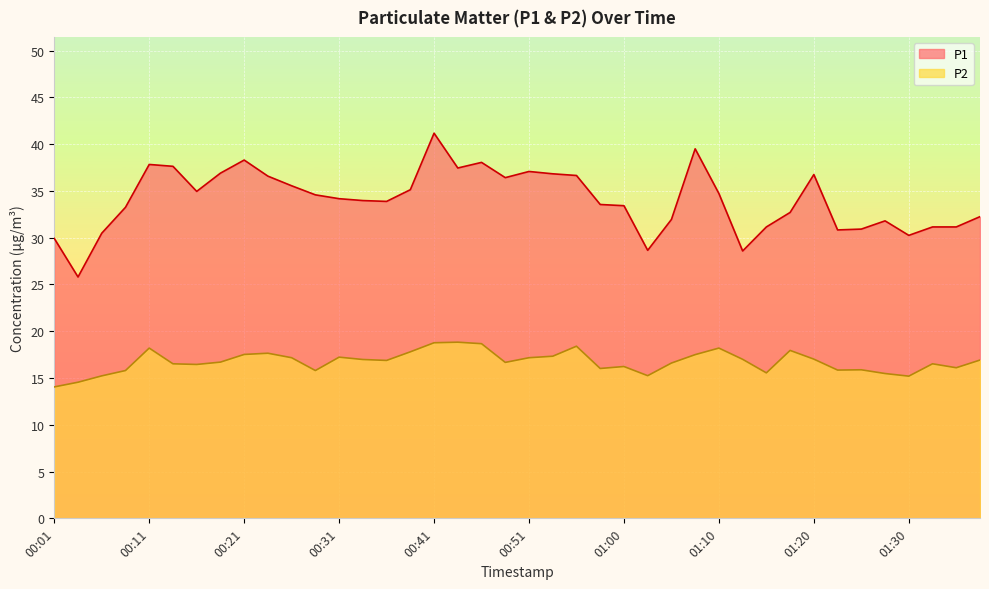

What is the label of the 16th point from the left?

00:38